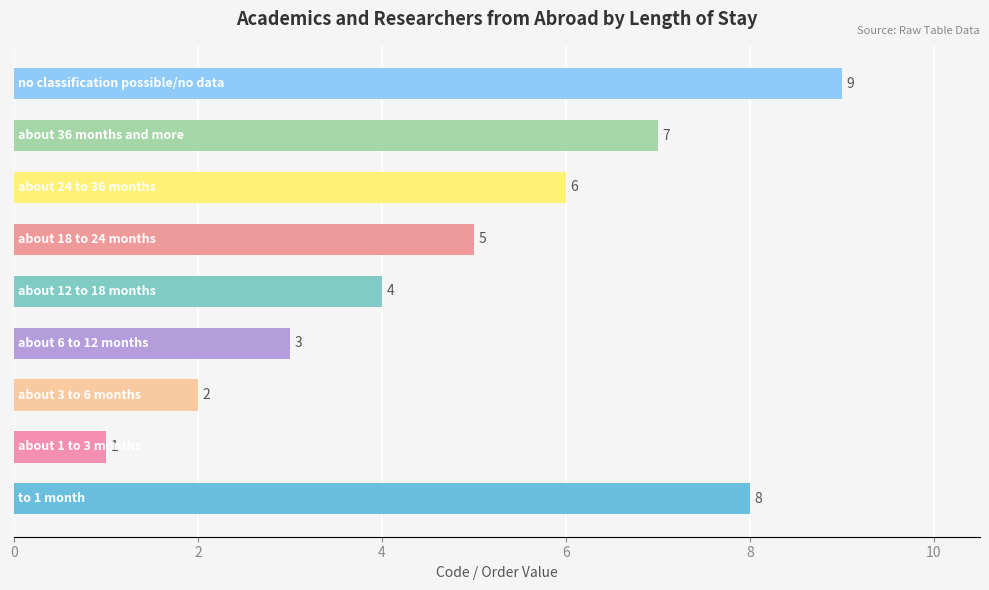

Count the values in the range 3 to 7.

5